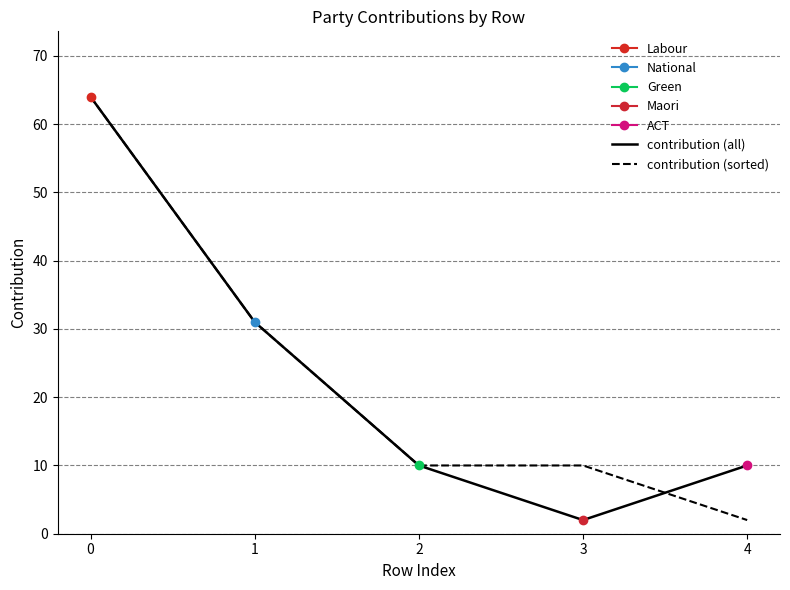

What is the greatest value displayed?

64